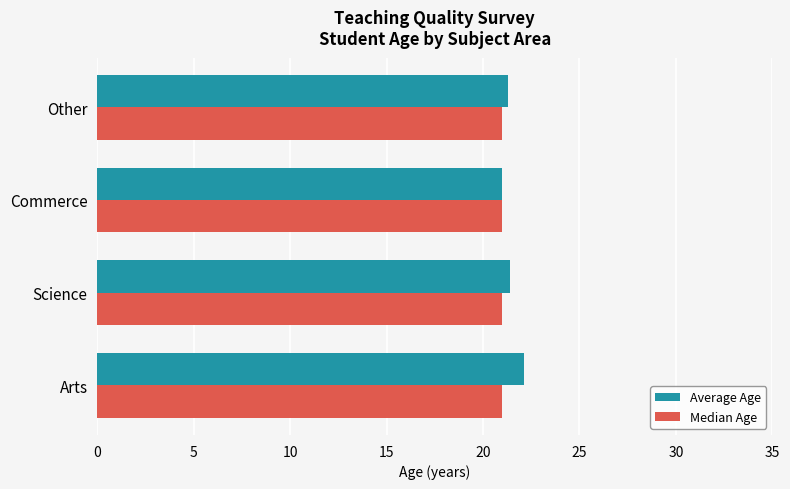

What are all the series names shown in the legend?

Average Age, Median Age